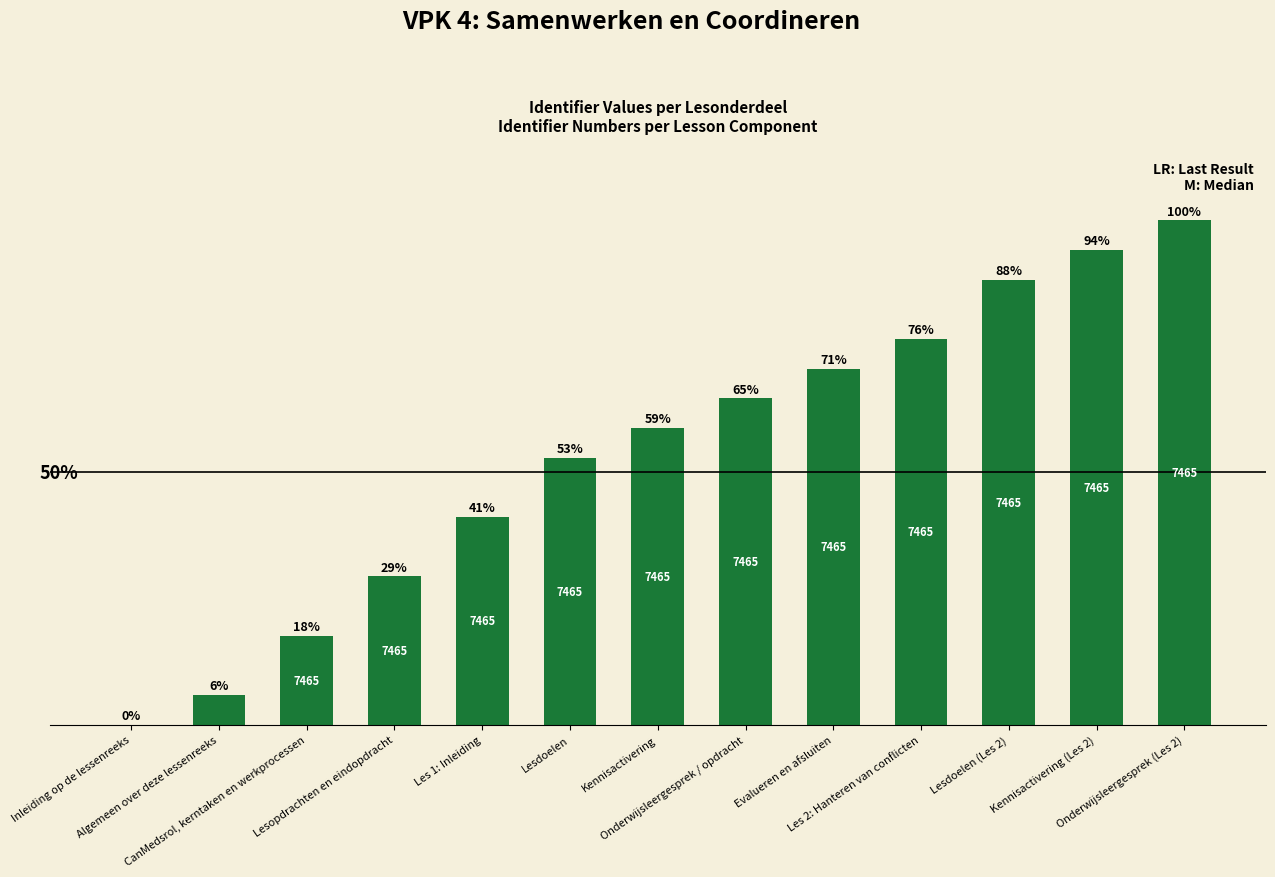

Reading left to right, extract all data points from this chart.

0.0	5.9	17.6	29.4	41.2	52.9	58.8	64.7	70.6	76.5	88.2	94.1	100.0